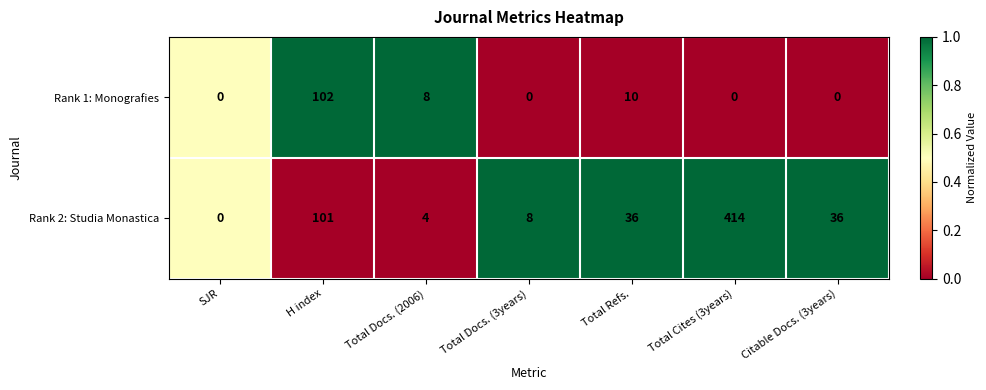

What is the greatest value displayed?

414